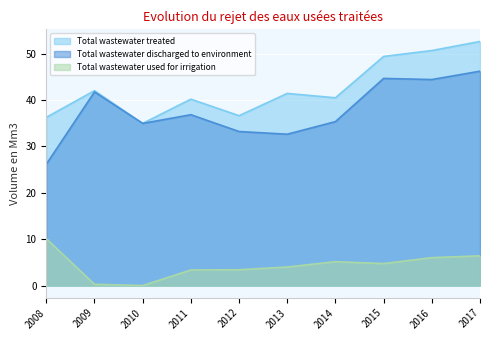

What is the greatest value displayed?

52.6